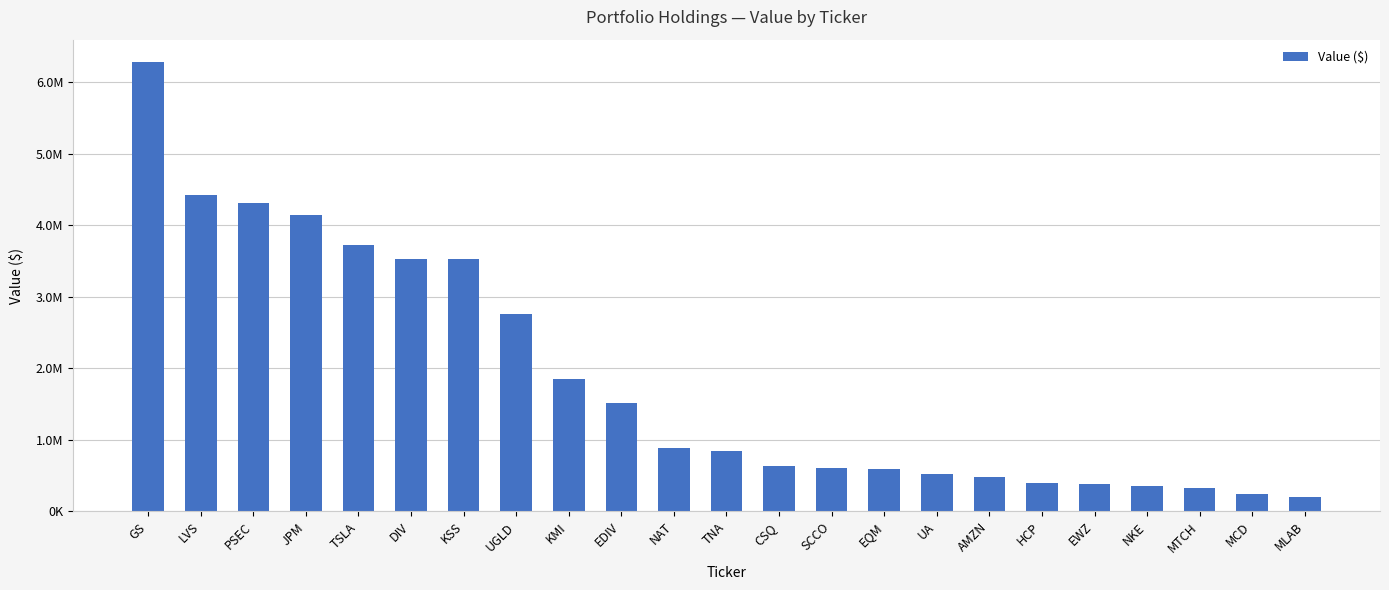

The value at AMZN is 210712. True or false?

False